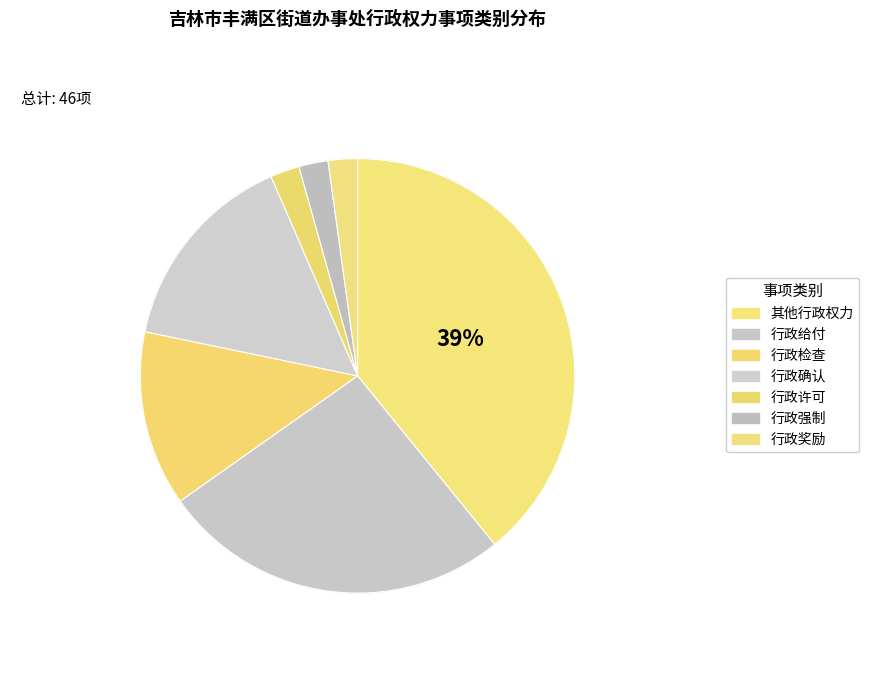

How many segments does this pie chart have?

7